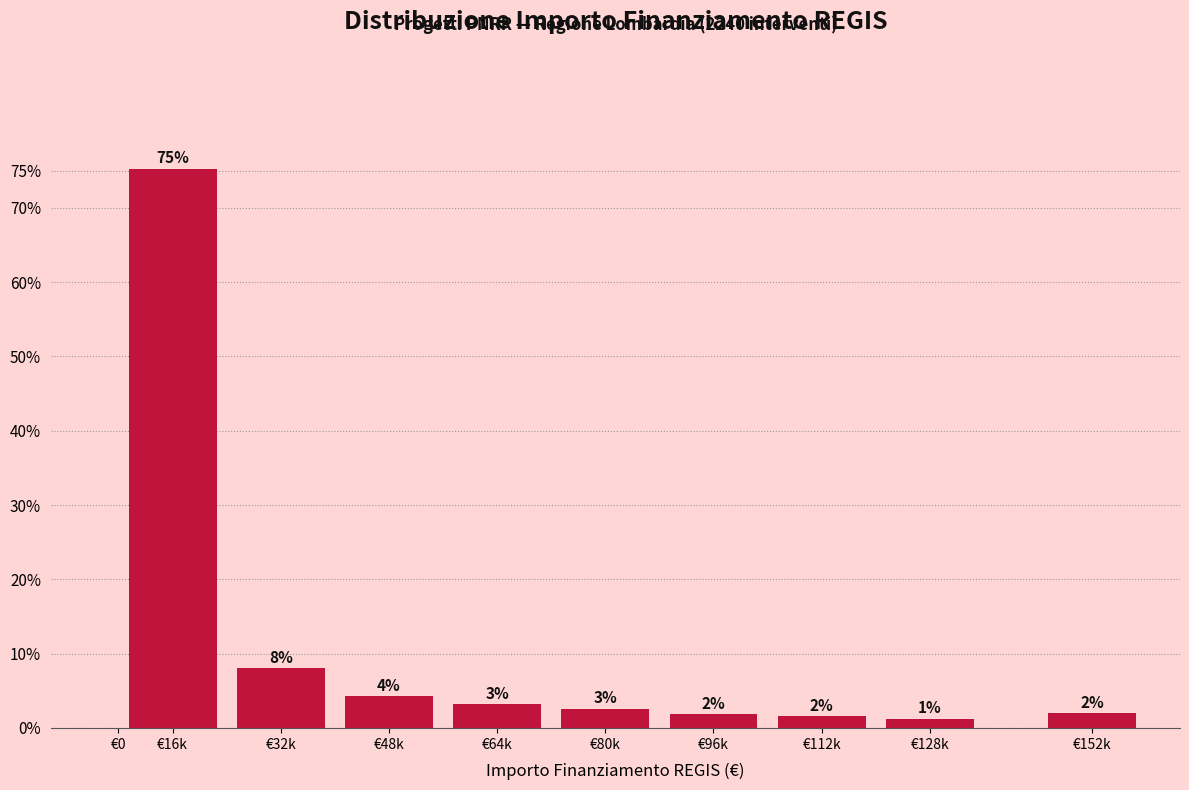

What value does the data have at €64k?

3.2